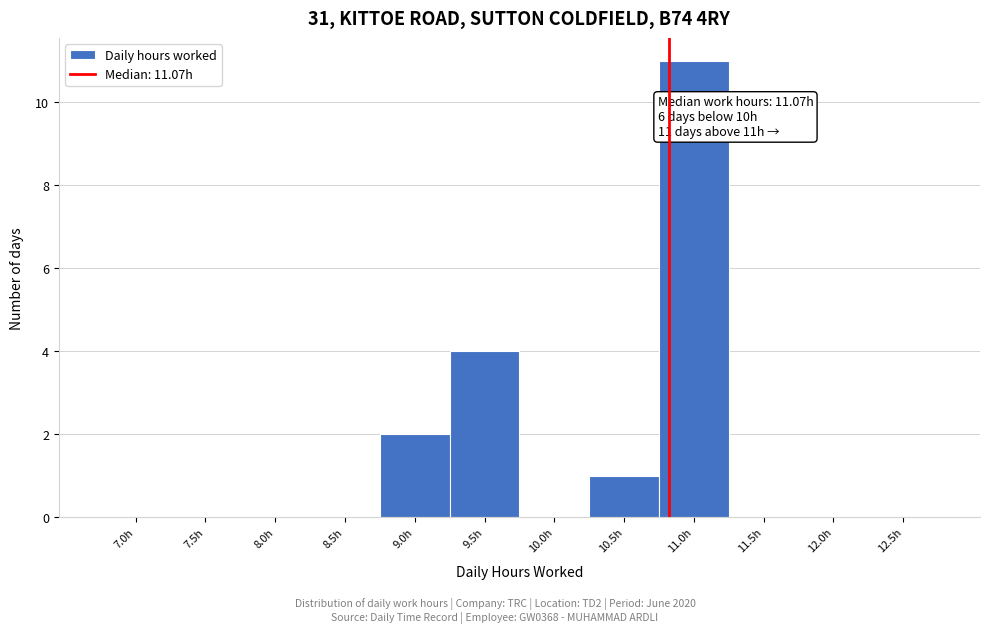

Reading left to right, extract all data points from this chart.

7.0h=0	7.5h=0	8.0h=0	8.5h=0	9.0h=2	9.5h=4	10.0h=0	10.5h=1	11.0h=11	11.5h=0	12.0h=0	12.5h=0